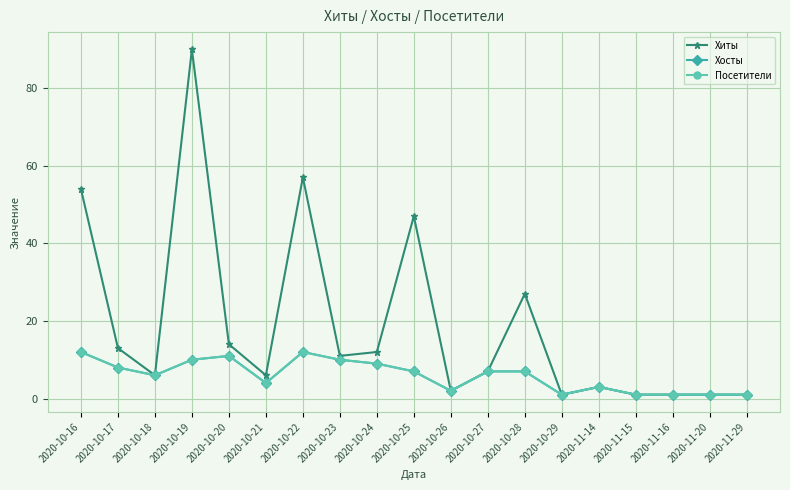

How many distinct data groups are displayed?

3